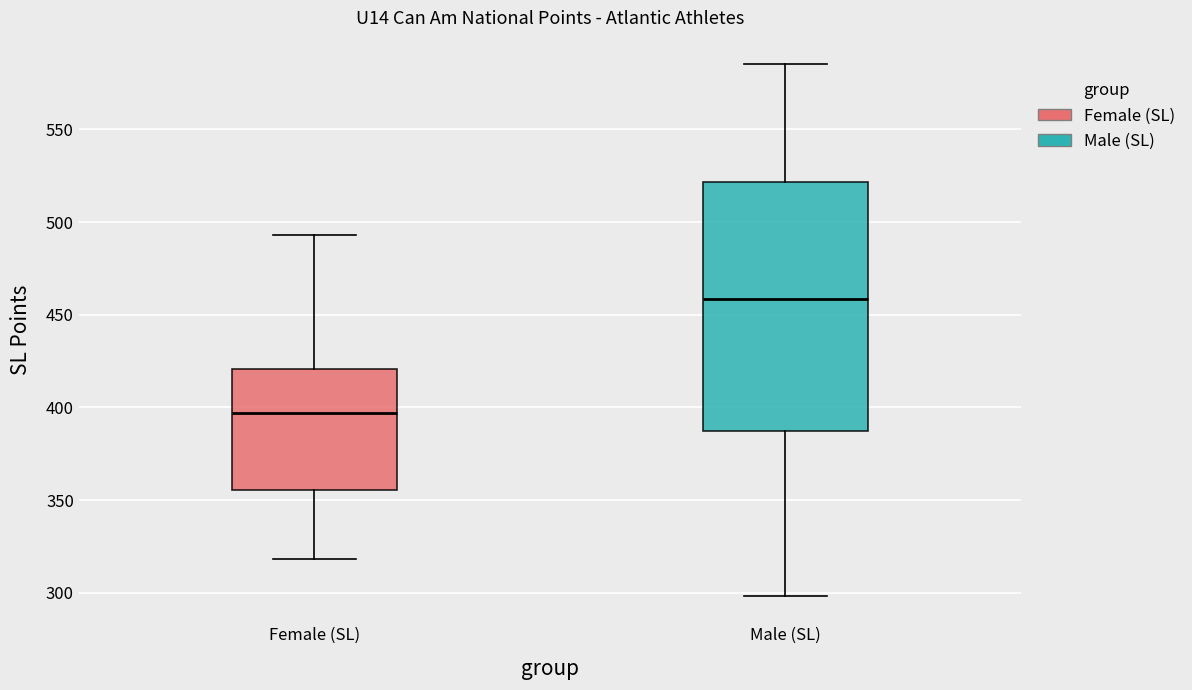

Reading left to right, transcribe this box plot: for each box, give where its median line is, the range the box spans, and where its two whiskers end, as read against the y-axis. The values are not printed on the chart, so give them approximately, as read against the axis.

Female (SL): median 395, box 355 to 420, whiskers 320 to 495
Male (SL): median 460, box 385 to 520, whiskers 300 to 585